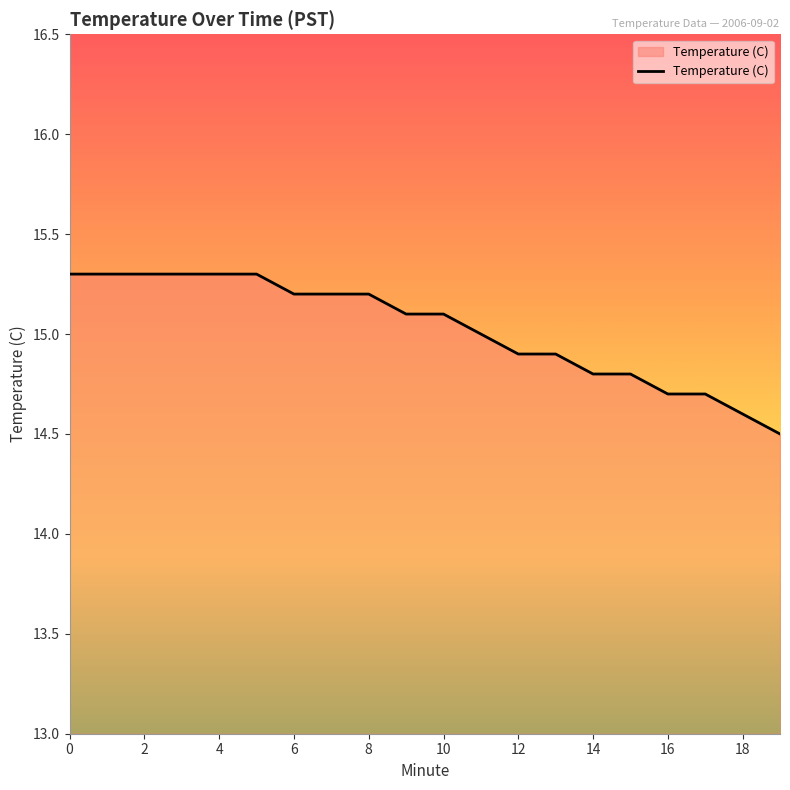

What is the difference between the maximum and minimum values?

0.8